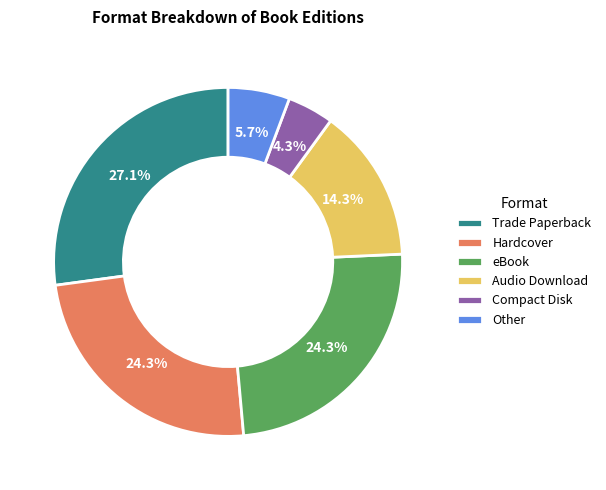

Is it true that eBook is 24% of the pie?

True